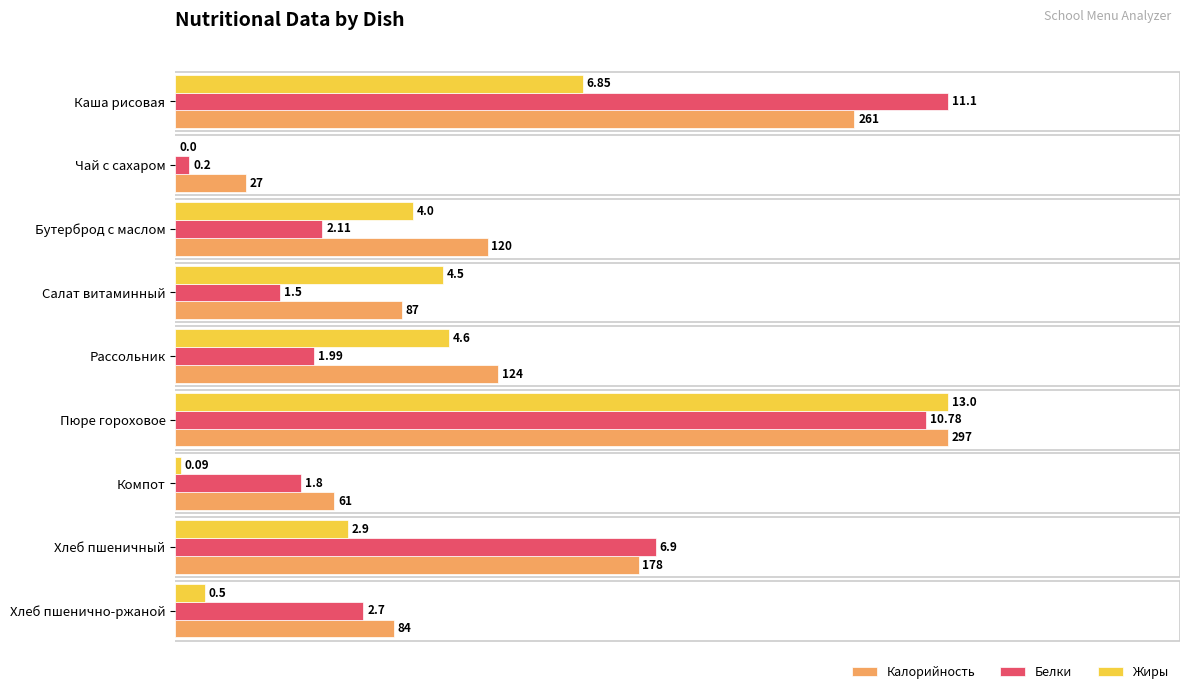

What are all the series names shown in the legend?

Калорийность, Белки, Жиры